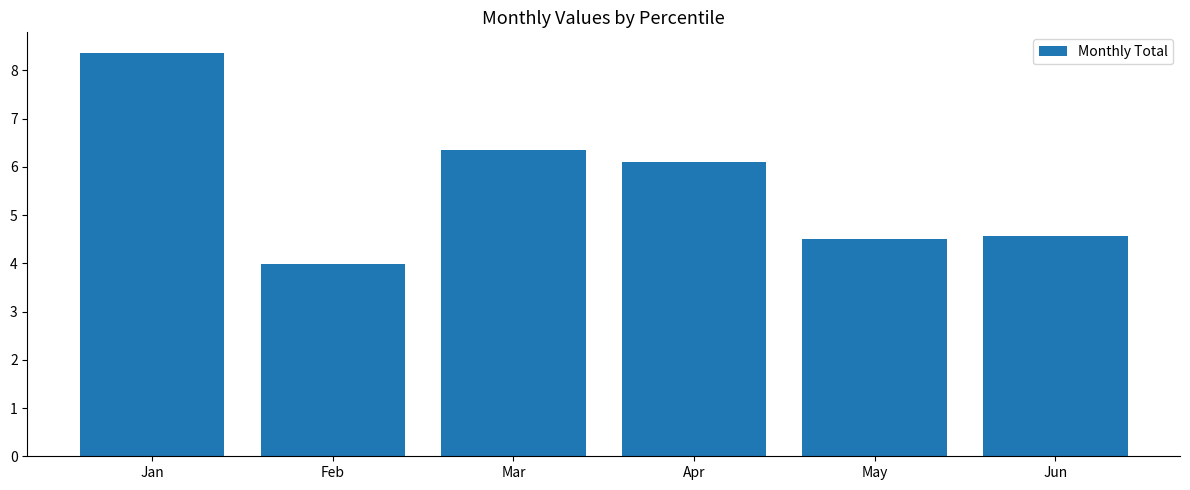

Reading right to left, list all the values displayed in this chart.

Jun=4.6	May=4.5	Apr=6.1	Mar=6.4	Feb=4.0	Jan=8.4